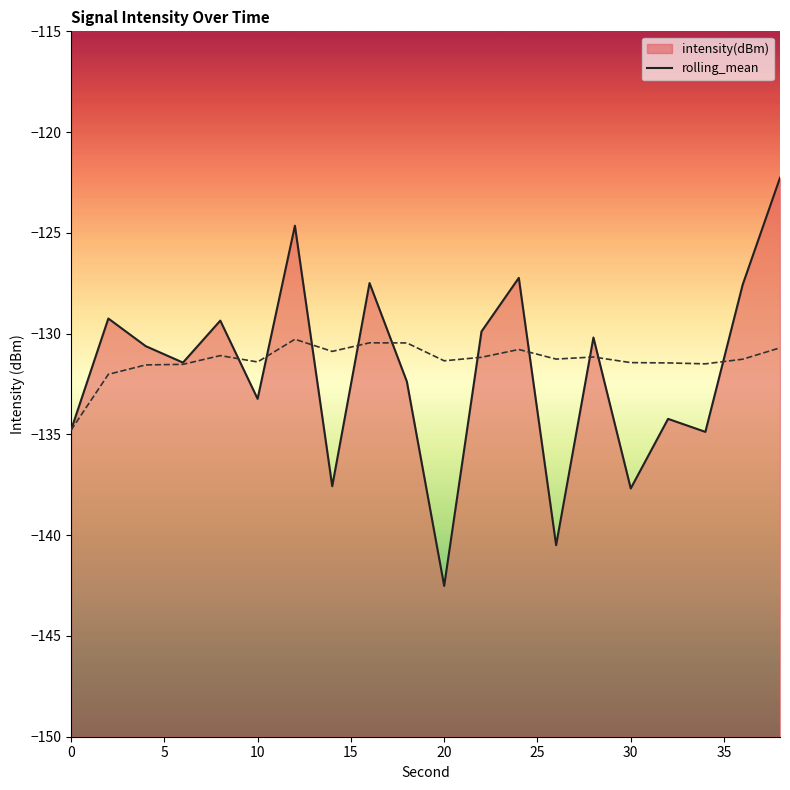

Count the number of values greater than -130.

8